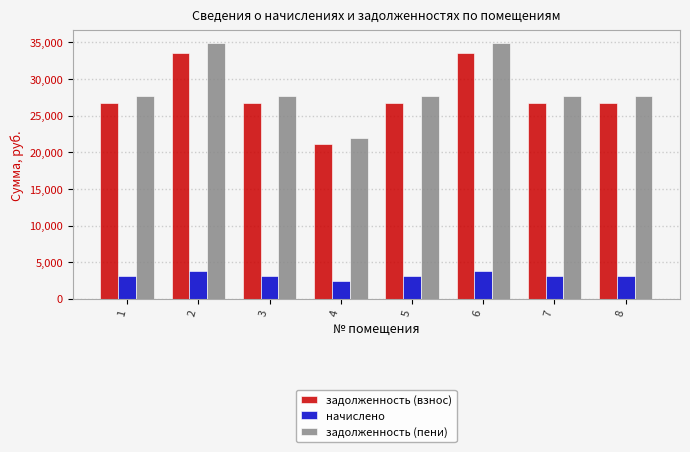

The начислено series shows 6104.1 at 6. True or false?

False